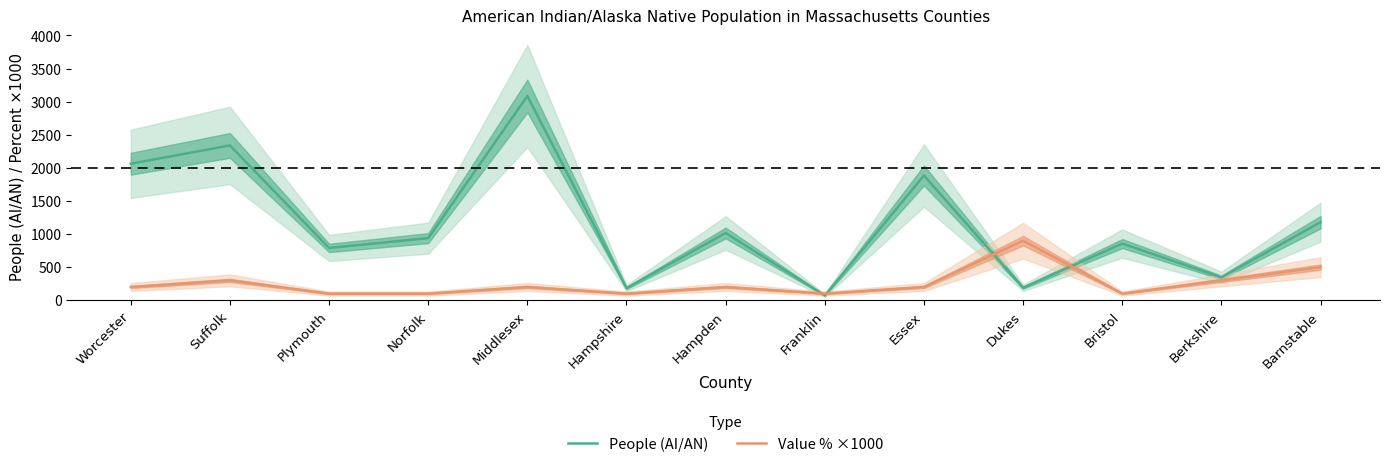

How many lines are shown in the chart?

2